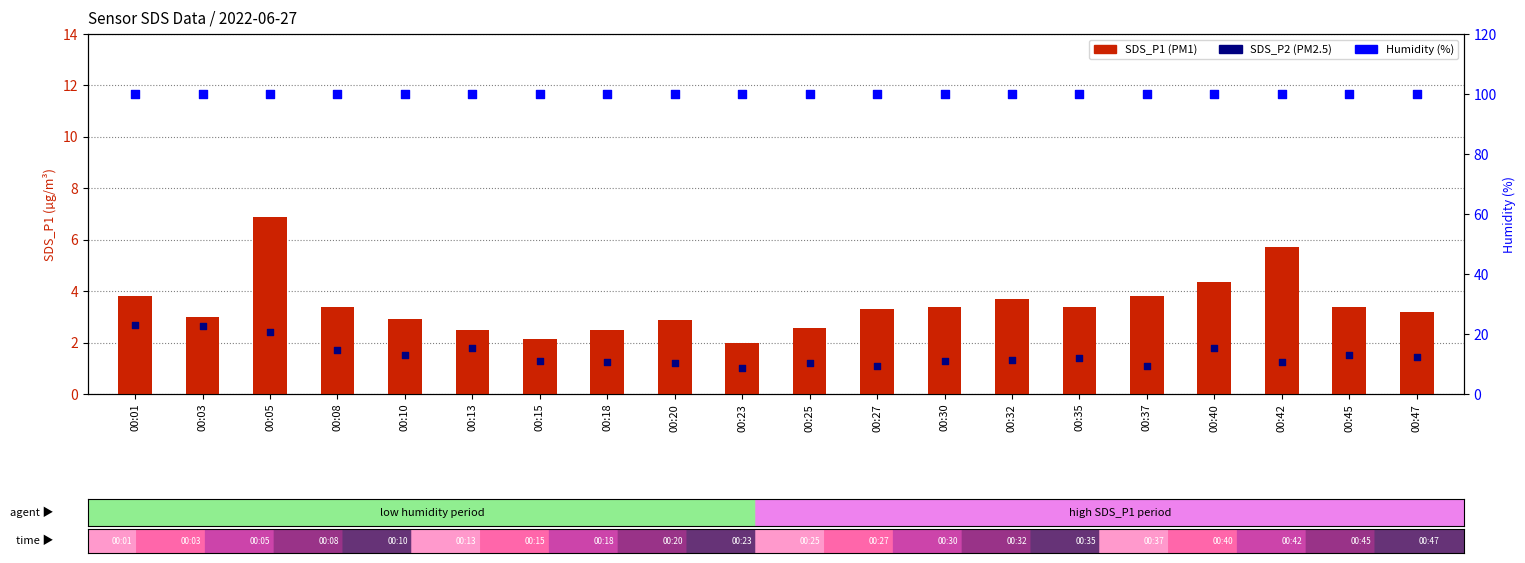

What is the total value across all series at 00:03?

105.5